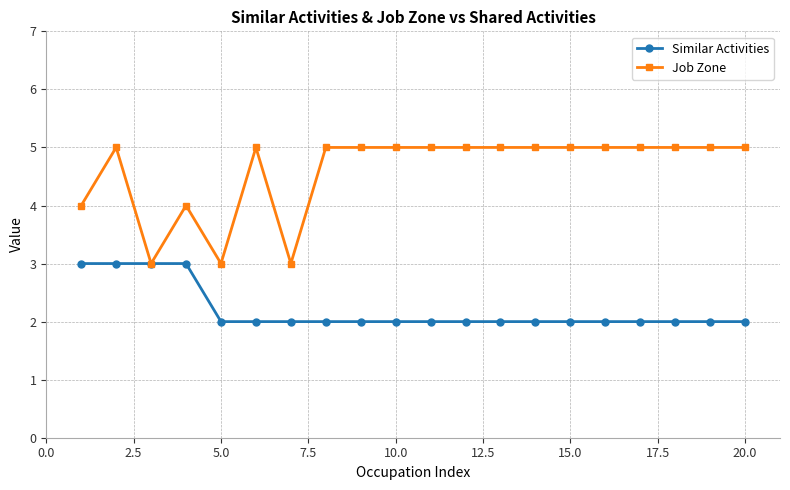

Which series has the widest spread of values?

Job Zone